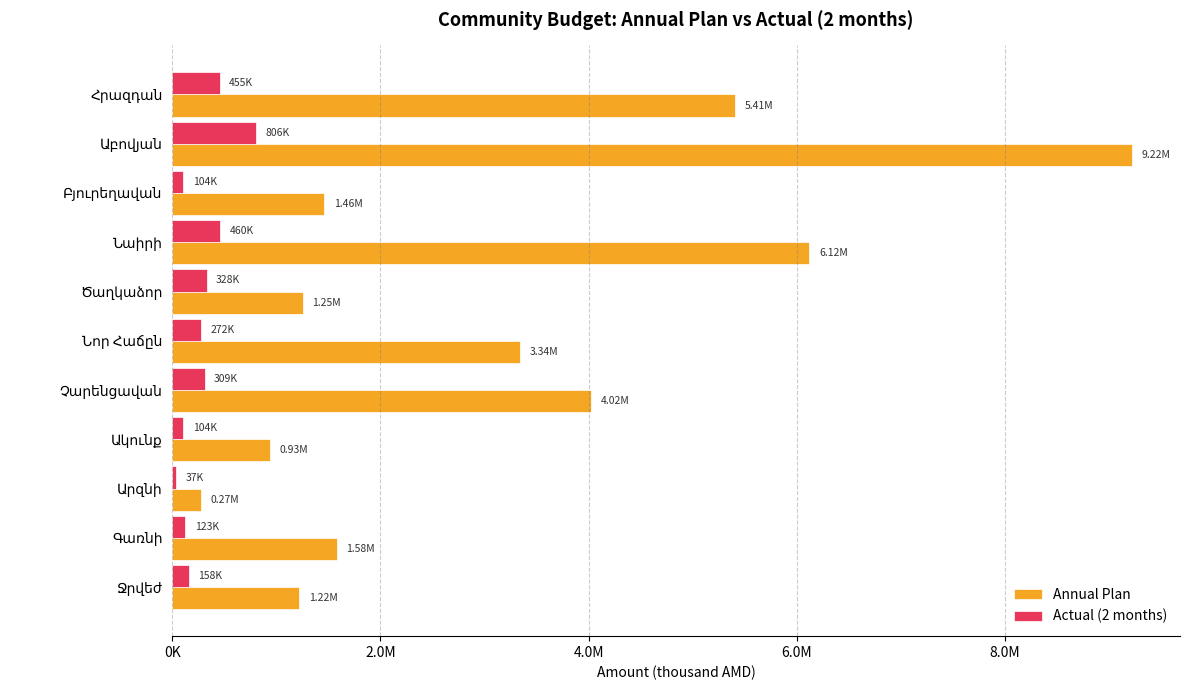

What is the sum of all Annual Plan values?

34829262.7